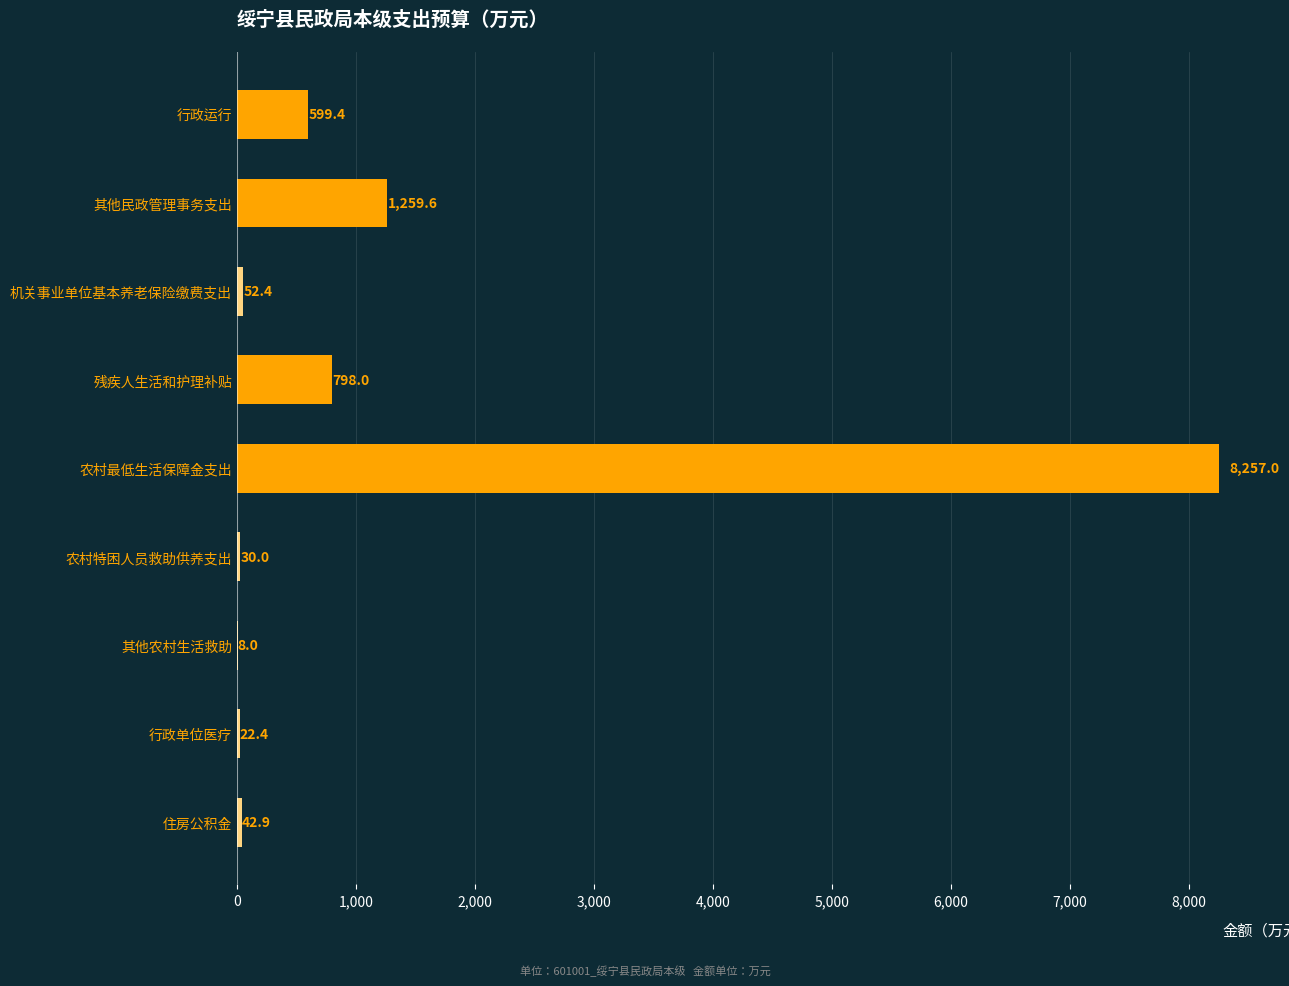

At which category does the chart reach its peak across all series?

农村最低生活保障金支出